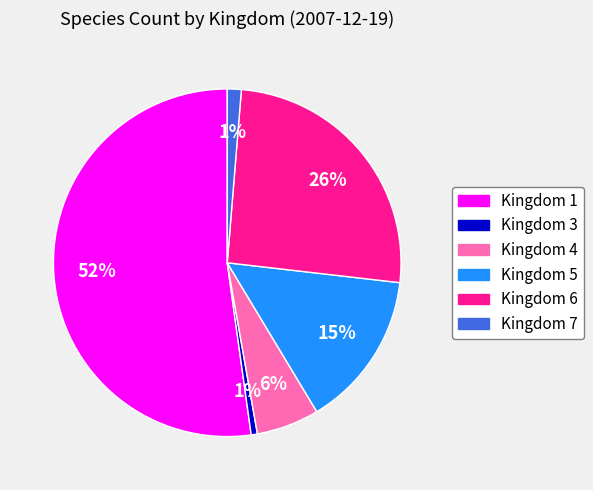

The Kingdom 6 slice represents 19% of the pie. True or false?

False